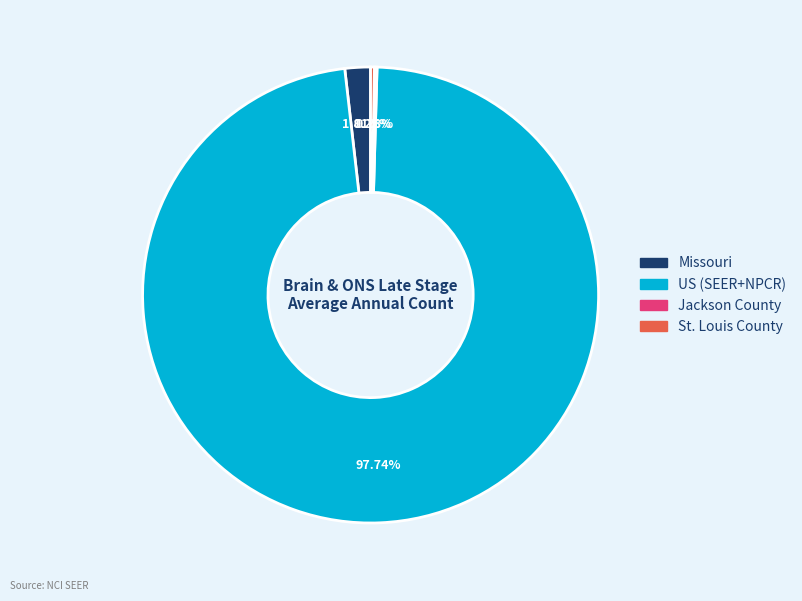

Do Missouri and US (SEER+NPCR) together represent more than half of the pie?

Yes